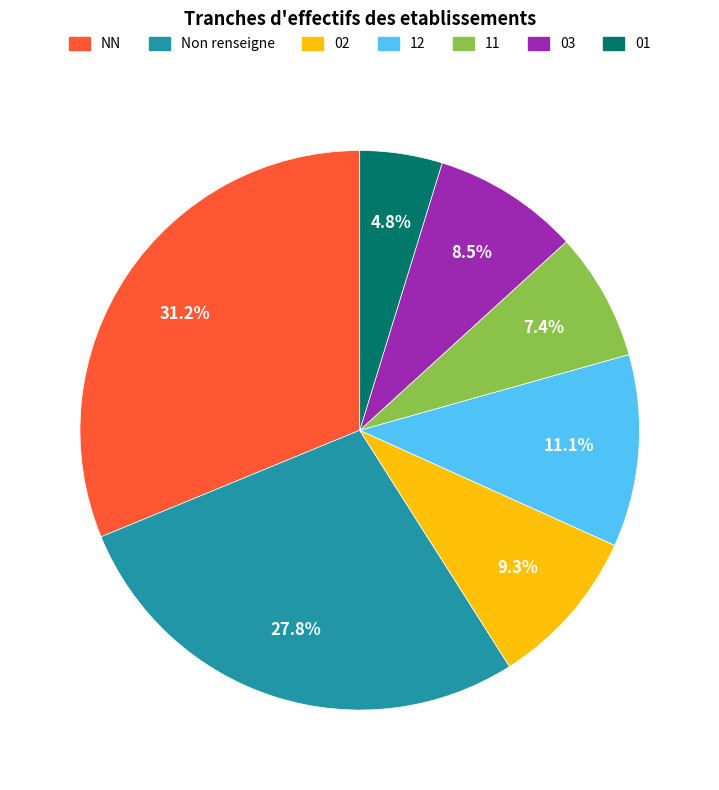

Does 02 account for over 50% of the chart?

No